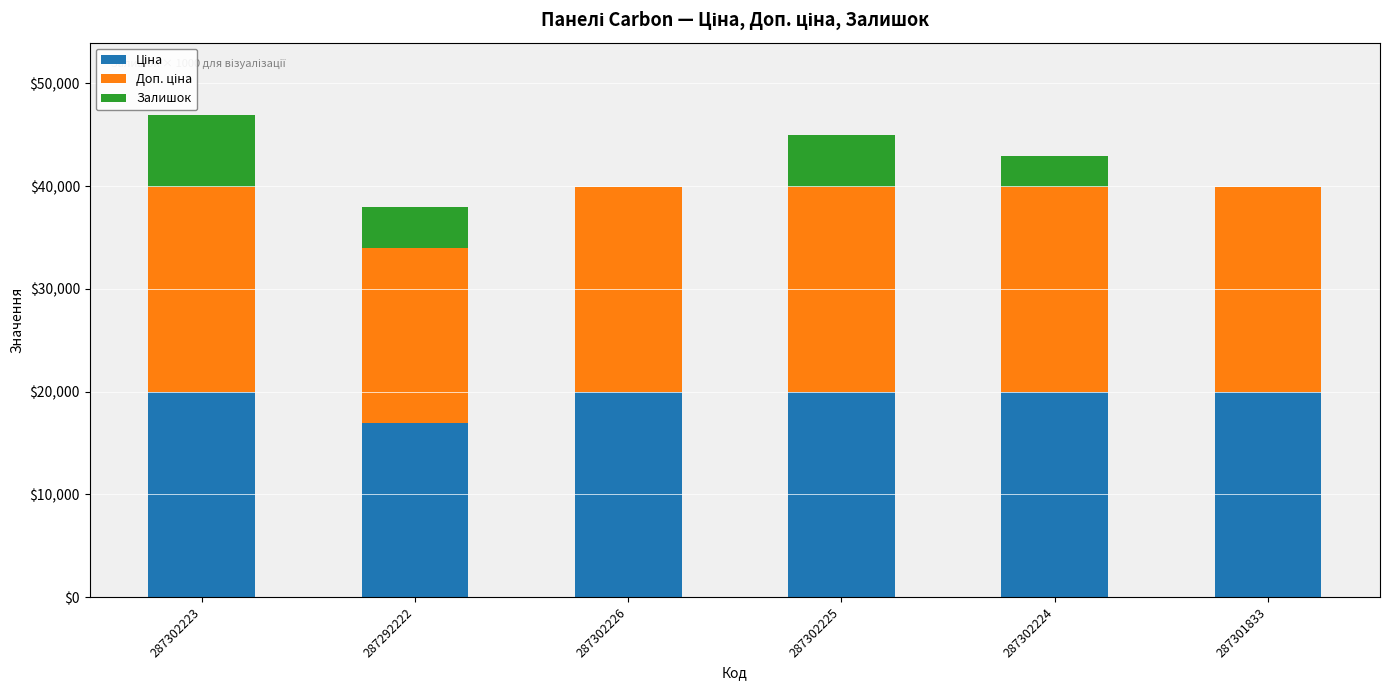

What is the total value across all series at 287302226?

39928.3